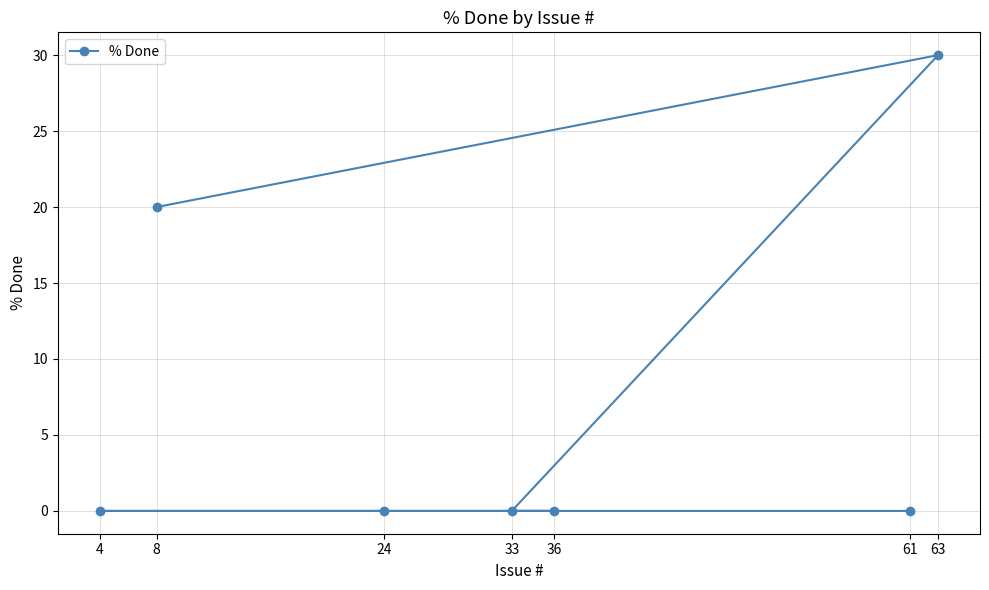

The chart shows a value of 0 at 33. True or false?

True